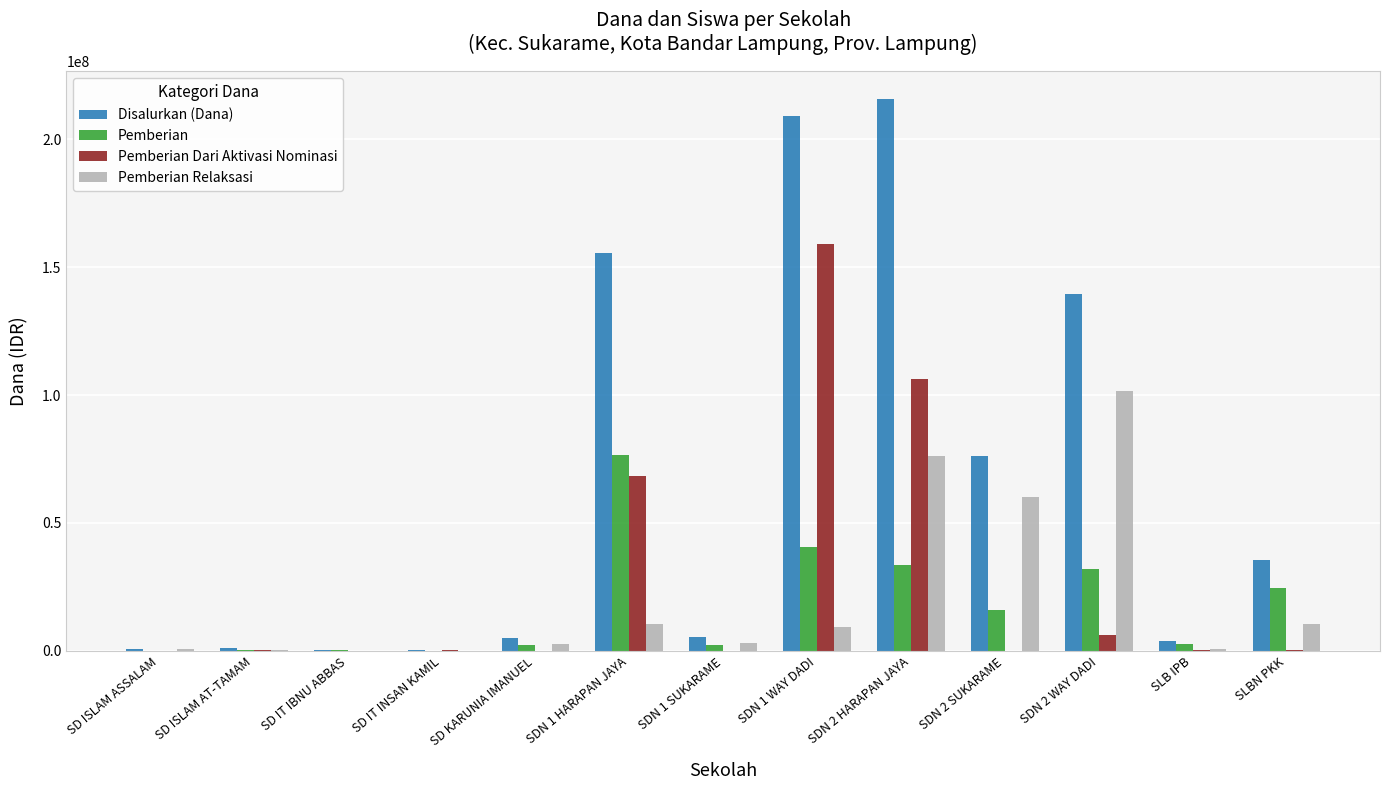

Which series has the largest total across all categories?

Disalurkan (Dana)